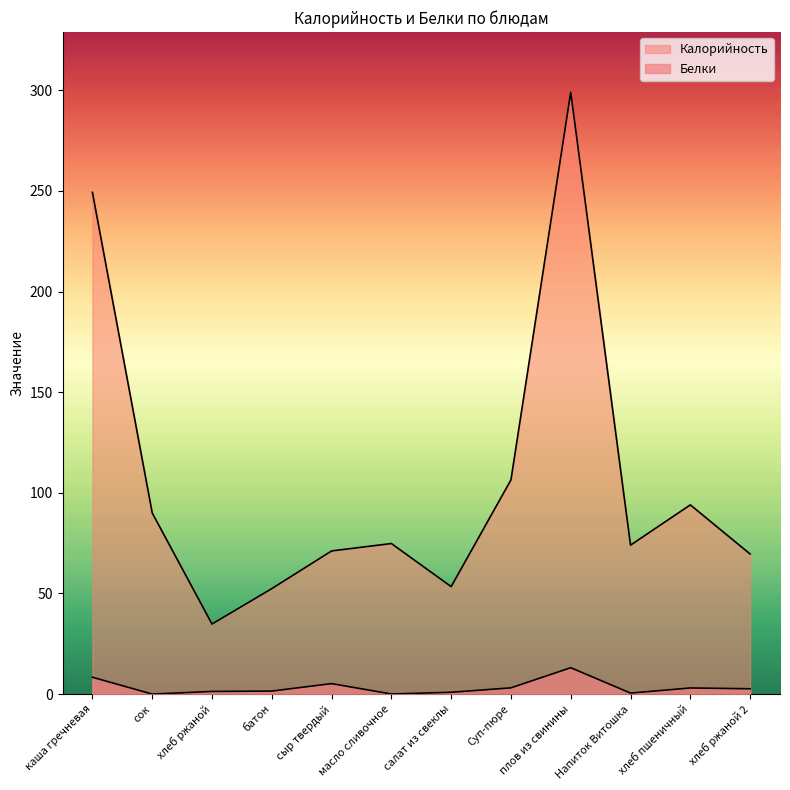

Where does the Калорийность series first go above 74?

каша гречневая